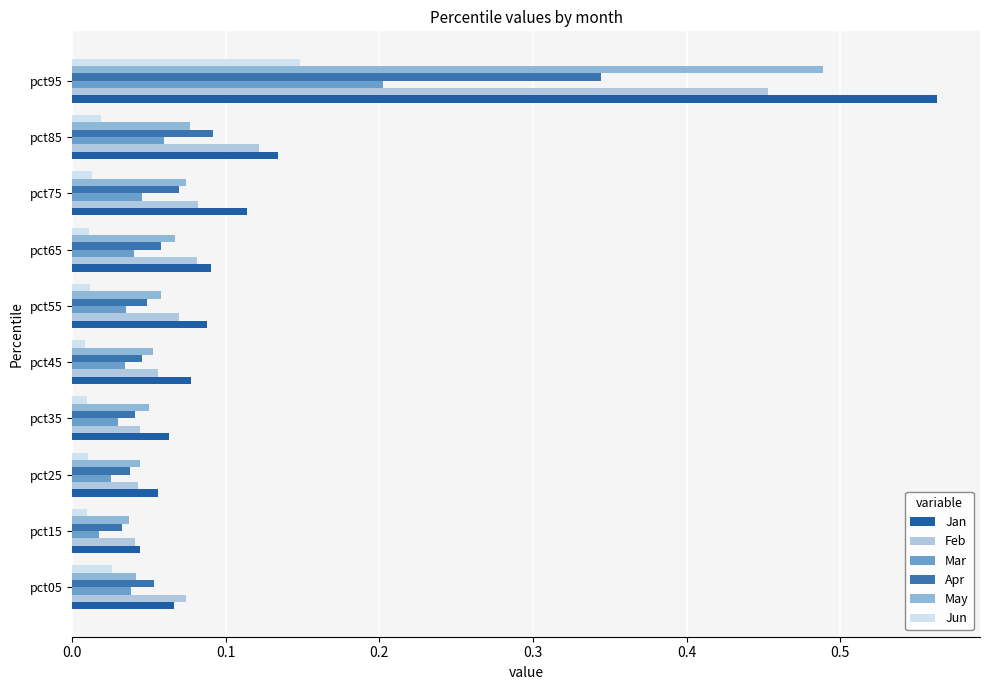

How many distinct data groups are displayed?

6